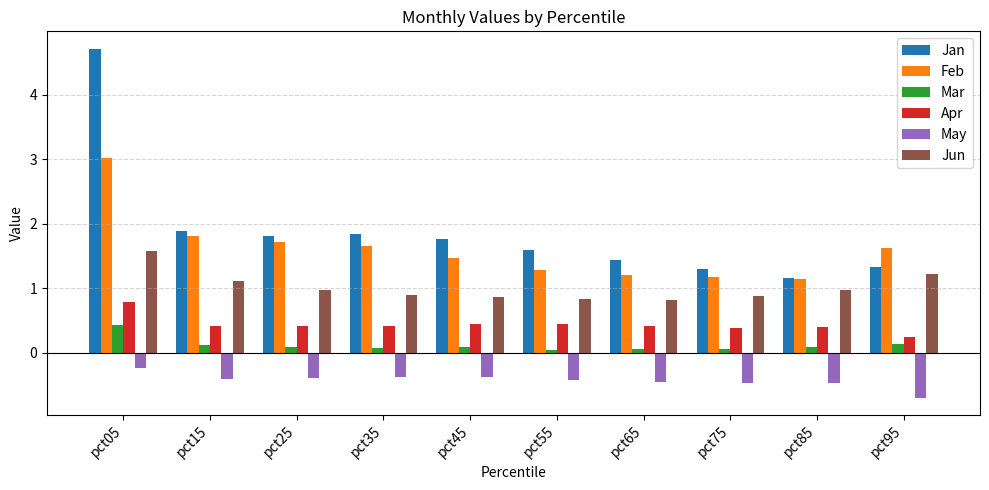

What is the greatest value displayed?

4.7